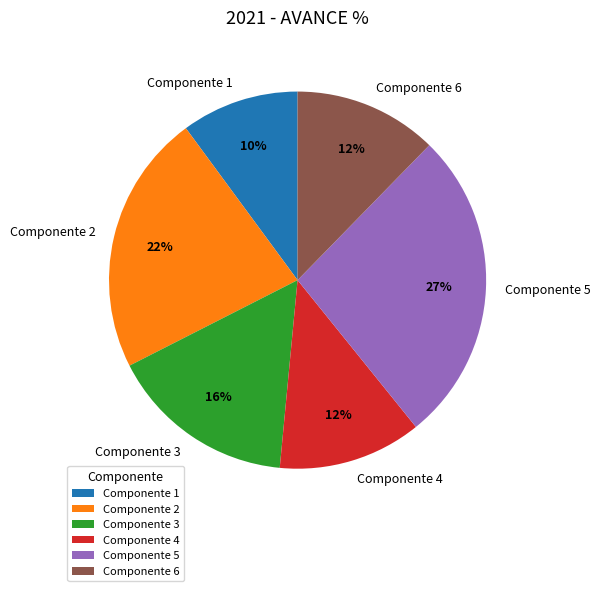

Is Componente 3 the majority of the pie?

No